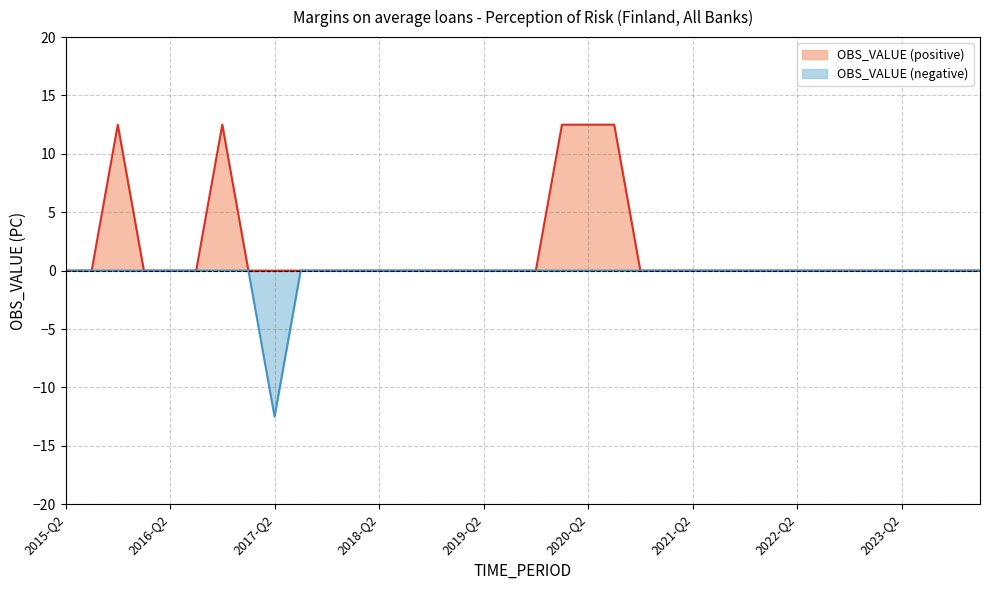

At which category does the chart reach its minimum across all series?

2017-Q2